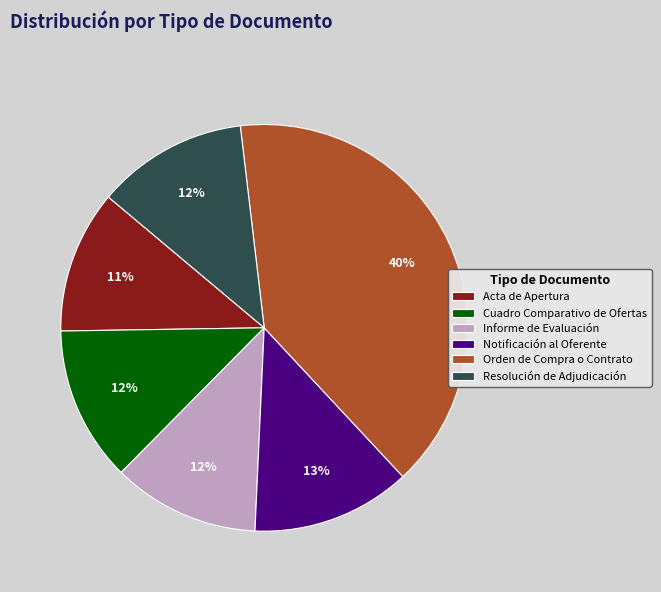

True or false: Orden de Compra o Contrato accounts for 40% of the total.

True